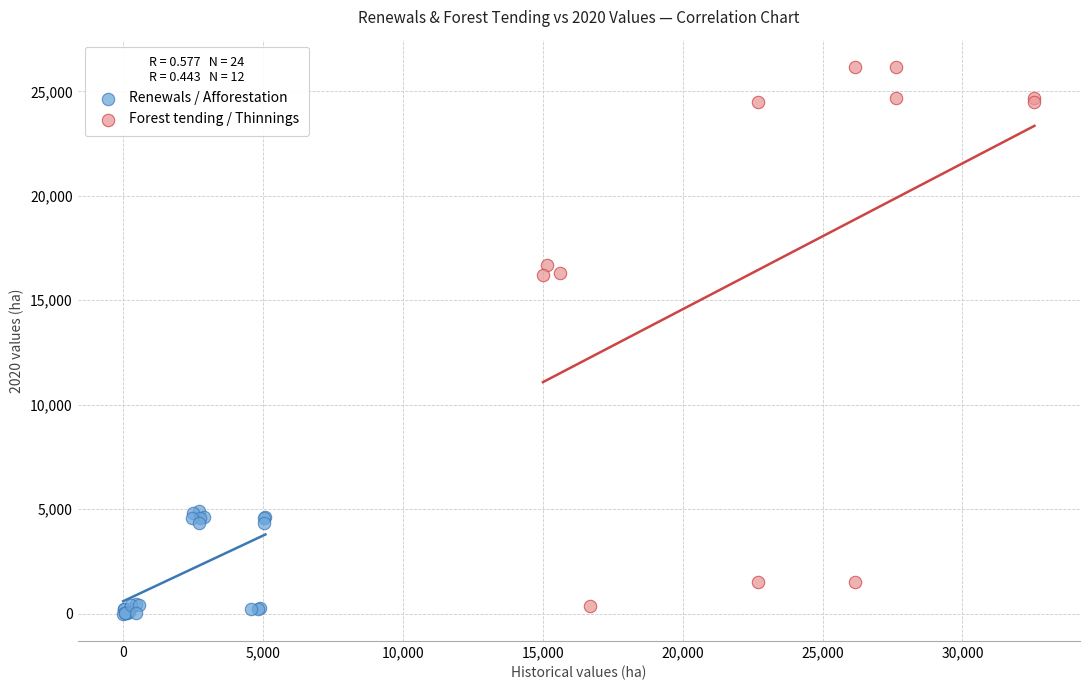

Which series reaches the maximum Y coordinate?

Forest tending / Thinnings